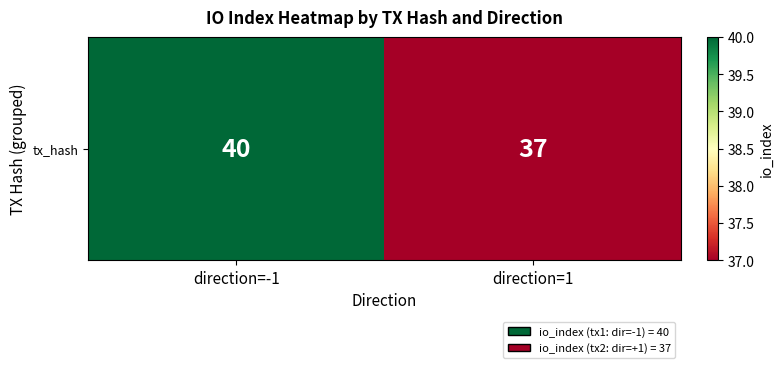

The chart shows a value of 22 at direction=1. True or false?

False